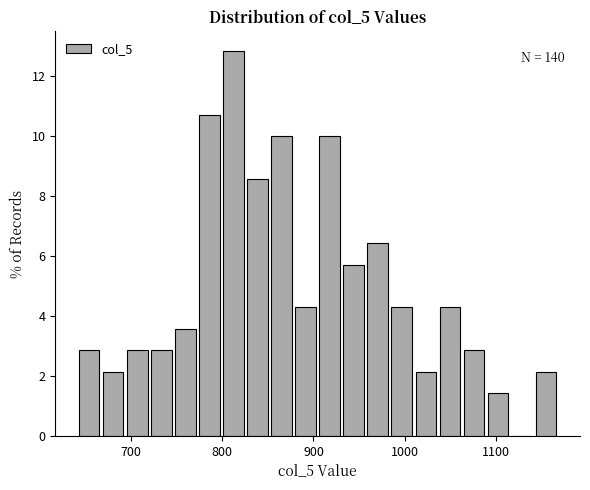

Read against the x-axis, roughly where is the centre of the tallest bar?

810